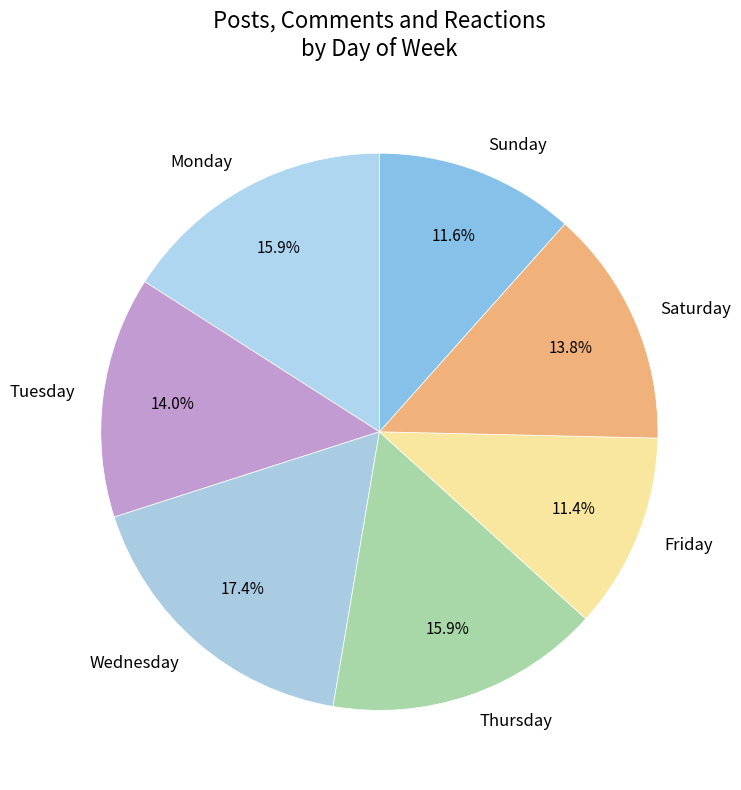

To the nearest percent, what percentage of the pie is Saturday?

14%